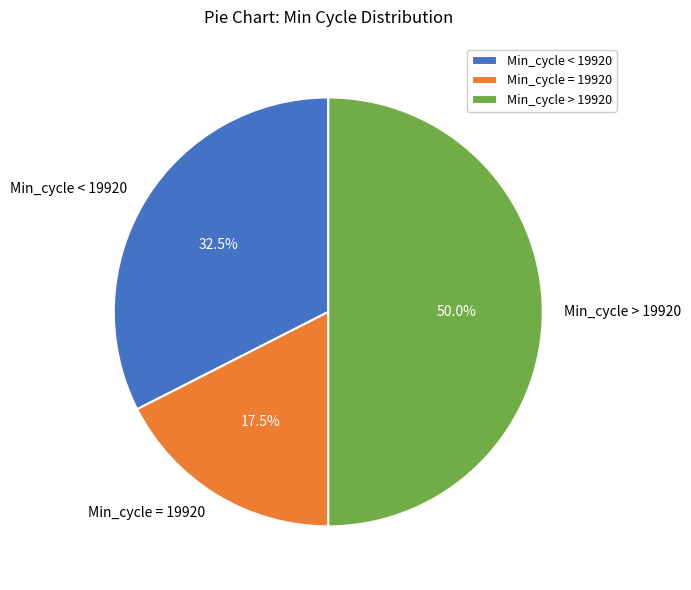

Which slice is the largest?

Min_cycle > 19920